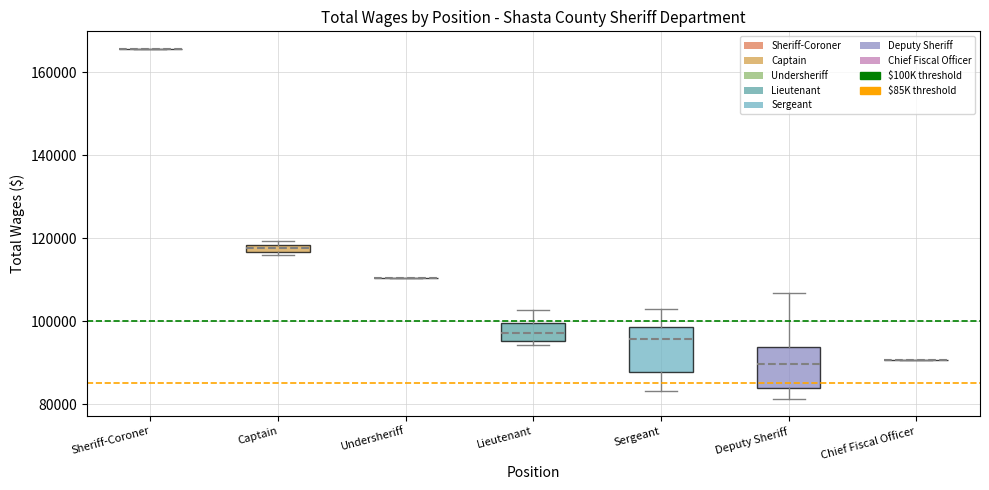

Where is the upper edge of the box for Captain on the y-axis? The values are not printed on the chart, so give them approximately, as read against the axis.

118000